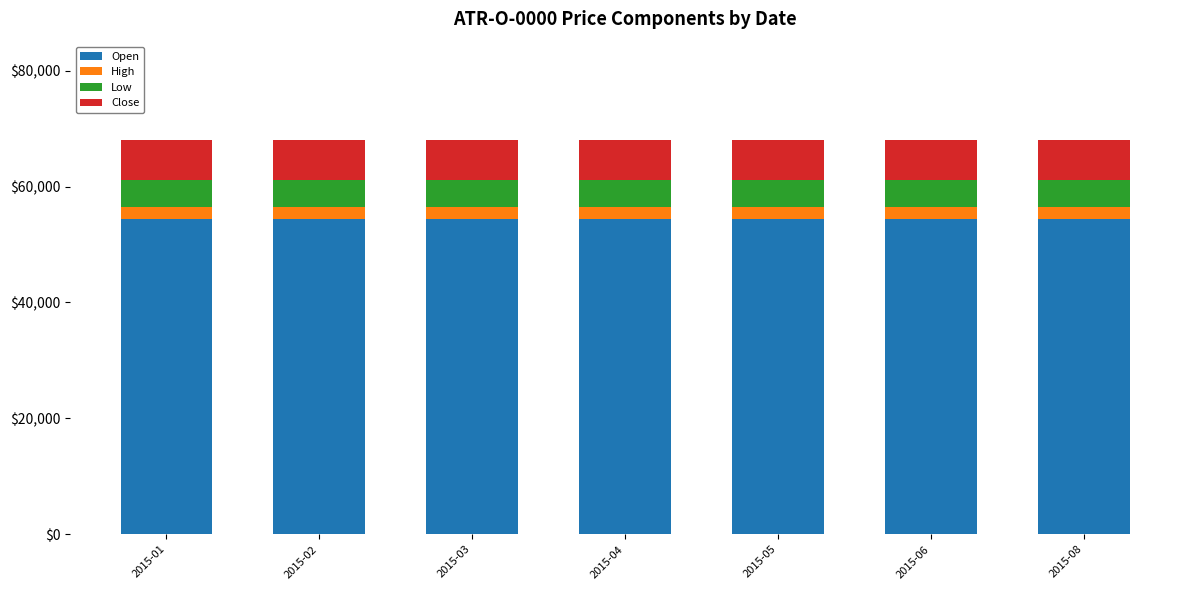

How many distinct data groups are displayed?

4